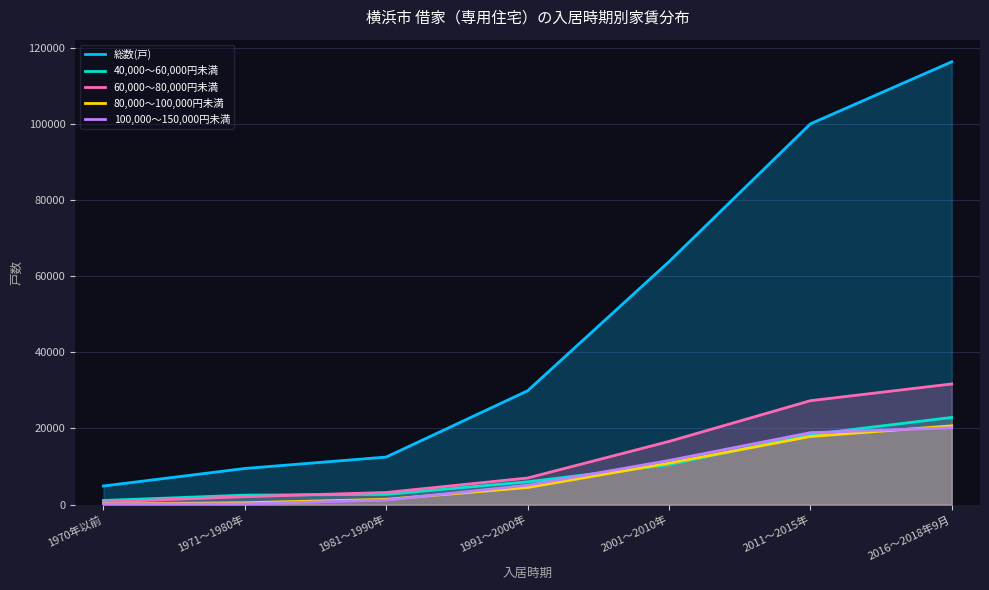

Which series has the largest total across all categories?

総数(戸)